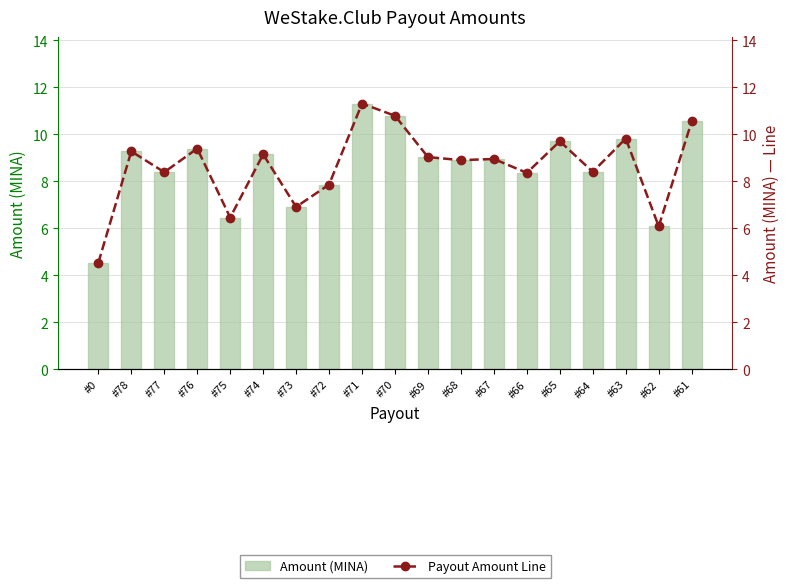

The value of Amount (MINA) at #74 is 14.7. True or false?

False